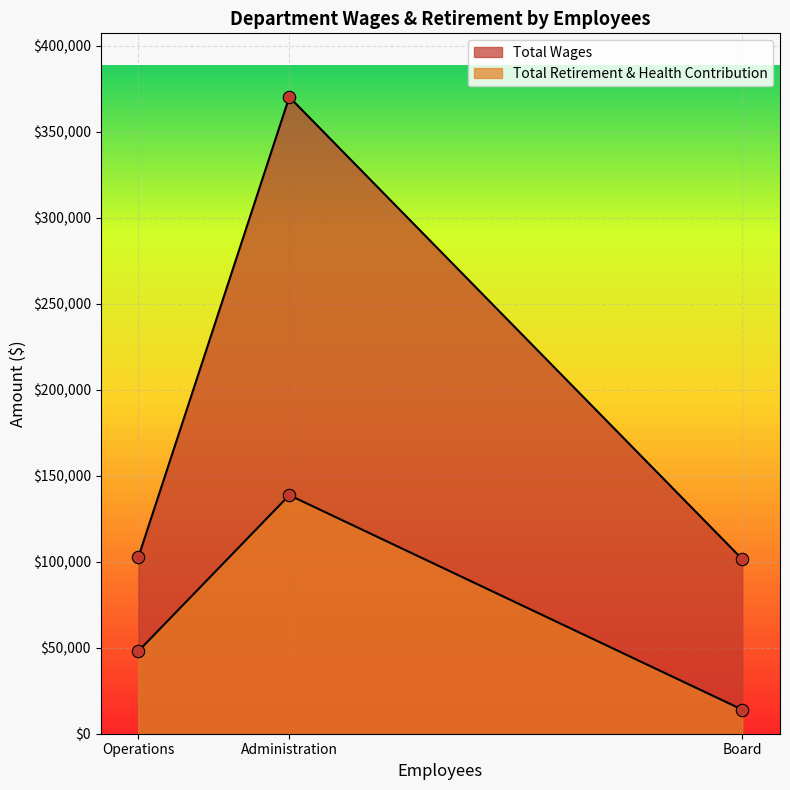

At how many categories does at least one series exceed 188379?

1